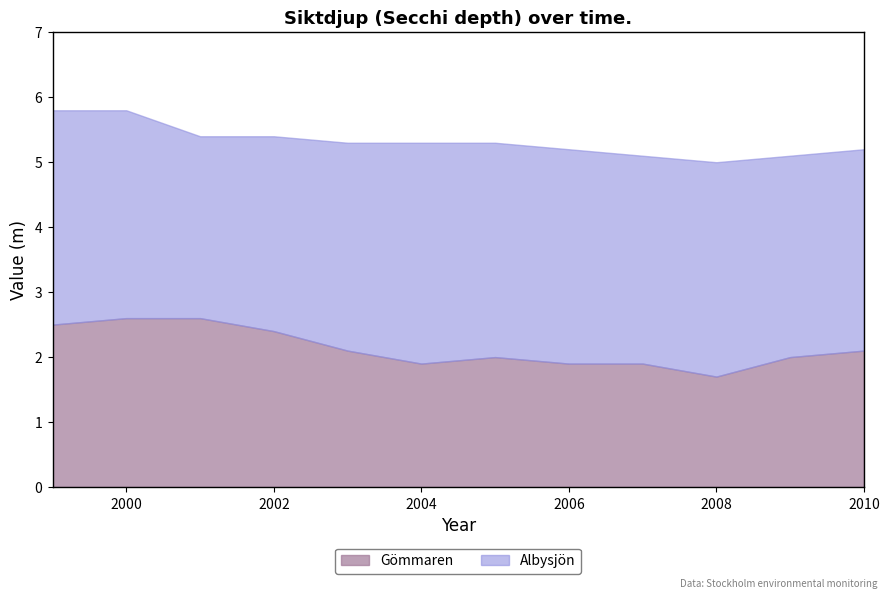

True or false: Albysjön and Gömmaren intersect in this chart.

False